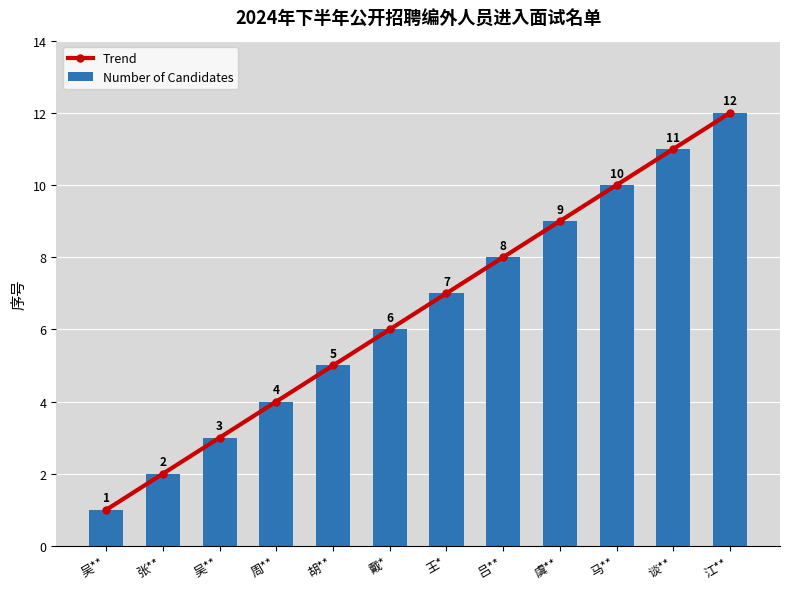

What is the difference between the Number of Candidates values at 王* and 张**?

5